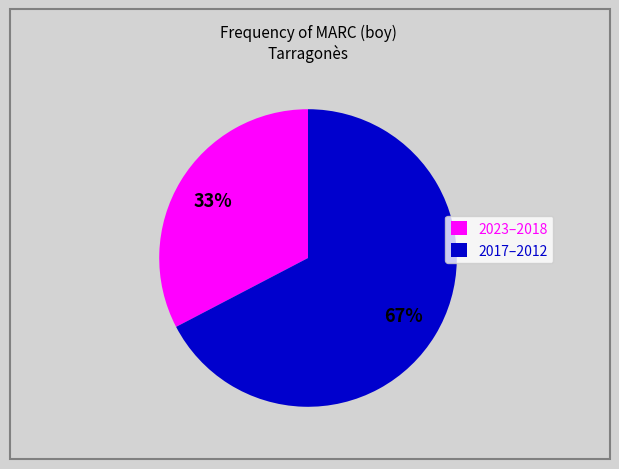

To the nearest percent, what portion does 2017–2012 represent?

67%